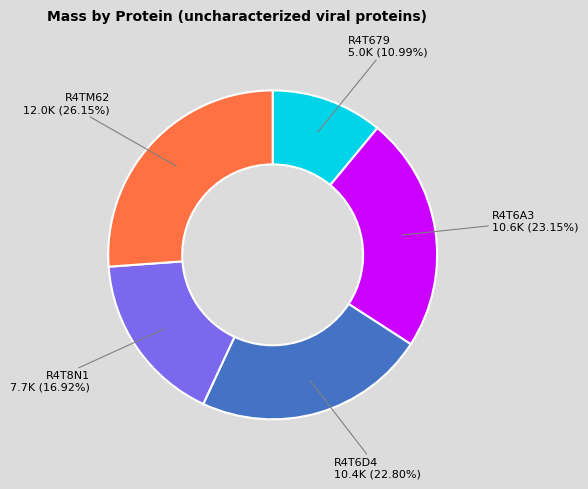

Is there a majority slice in this chart?

No